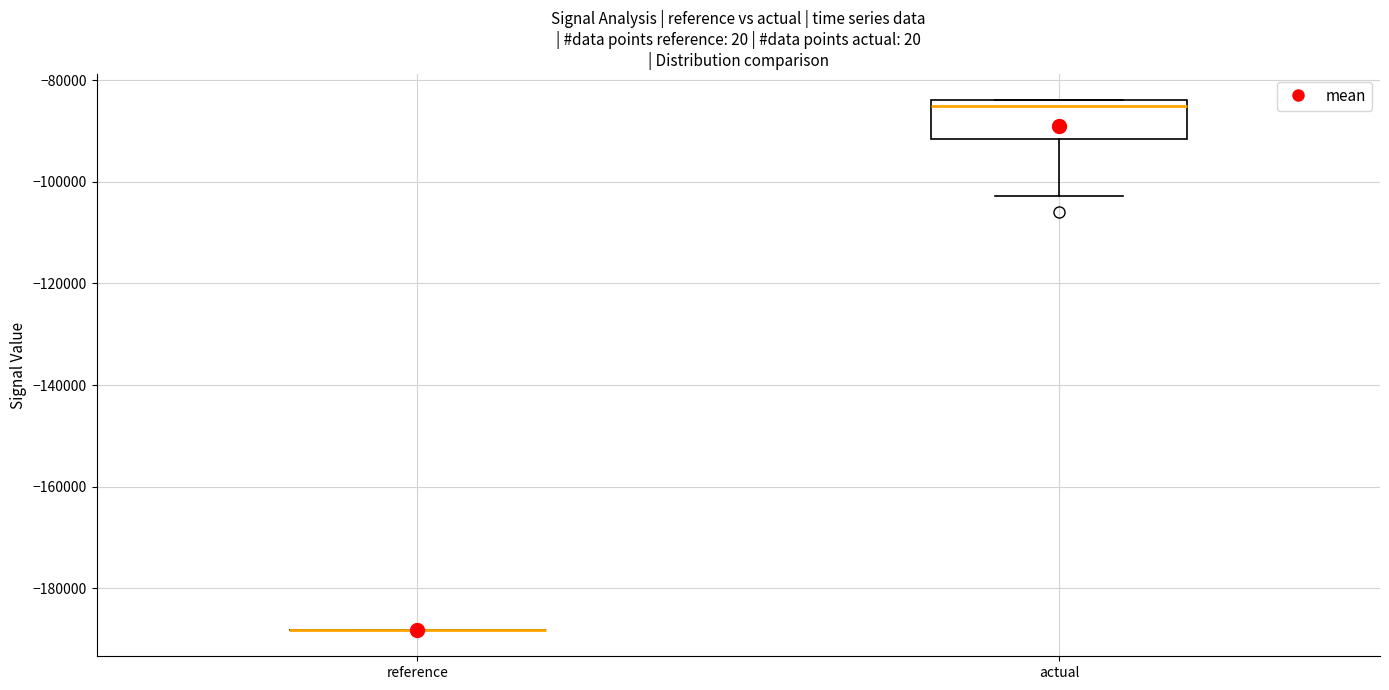

Reading left to right, transcribe this box plot: for each box, give where its median line is, the range the box spans, and where its two whiskers end, as read against the y-axis. The values are not printed on the chart, so give them approximately, as read against the axis.

reference: box collapsed to a line at -188000, whiskers -188000 to -188000
actual: median -86000, box -92000 to -84000, whiskers -102000 to -84000